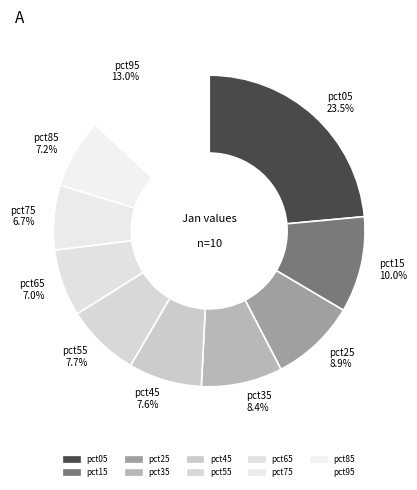

The pct75 slice represents 1% of the pie. True or false?

False